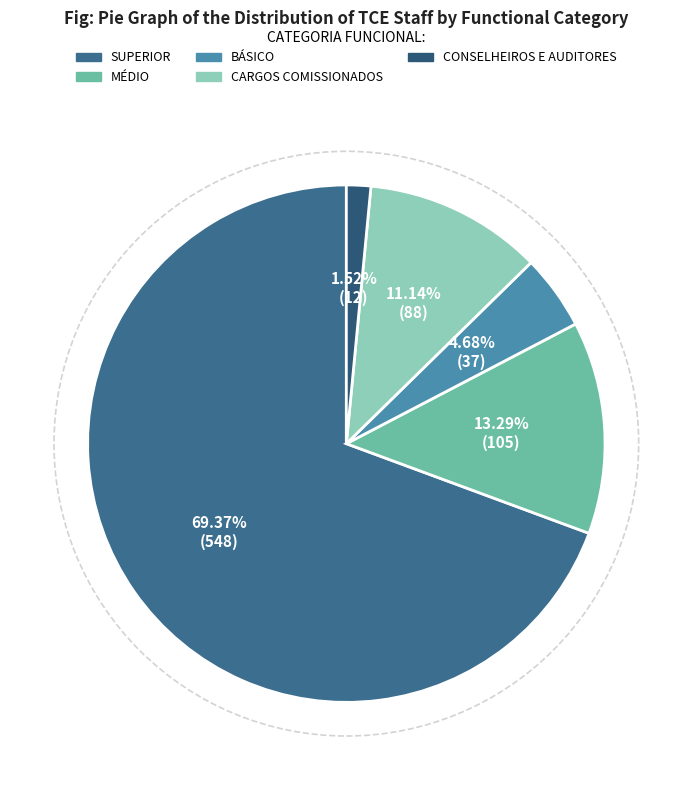

What percentage is the BÁSICO slice, to the nearest percent?

5%